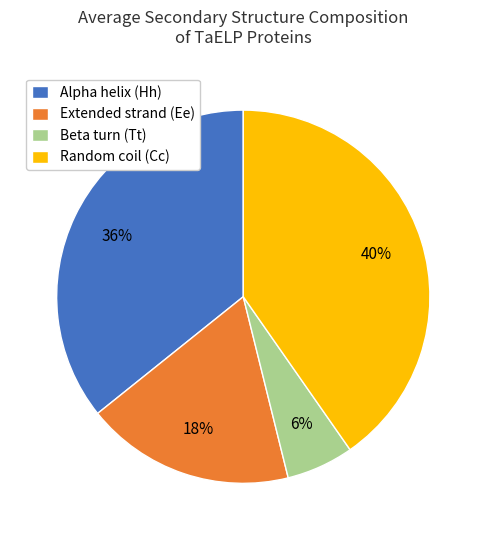

Is the sum of Random coil (Cc) and Extended strand (Ee) greater than half?

Yes